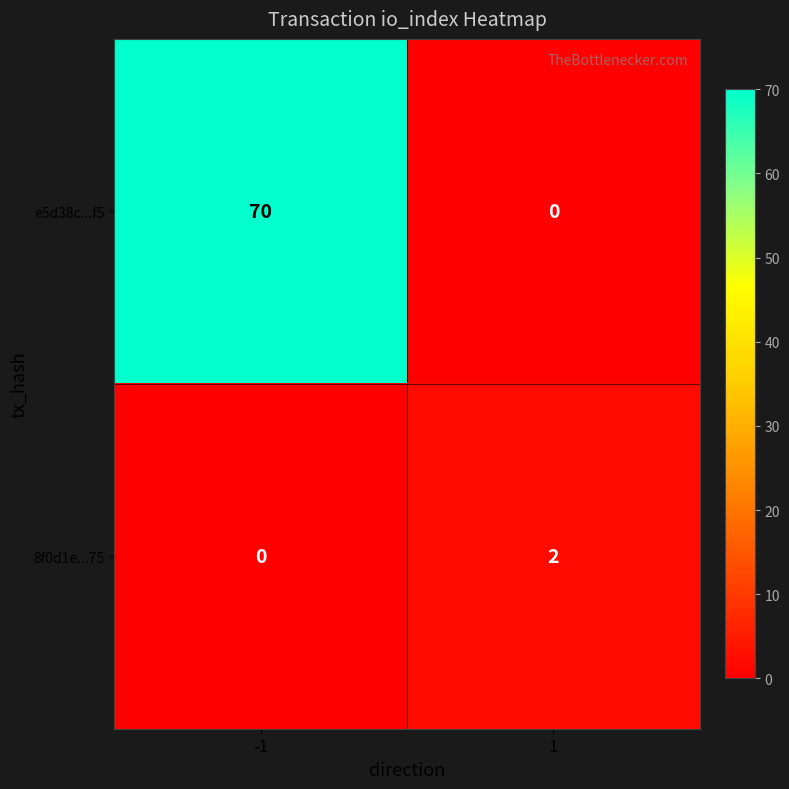

The e5d38c...f5 series shows 70 at -1. True or false?

True